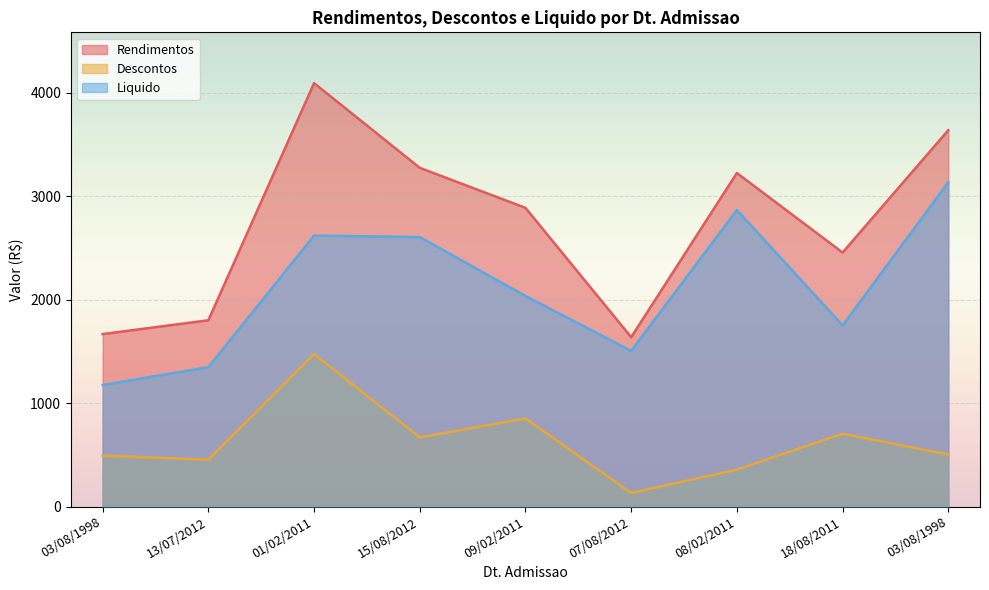

At which category does Descontos reach its first local peak?

01/02/2011